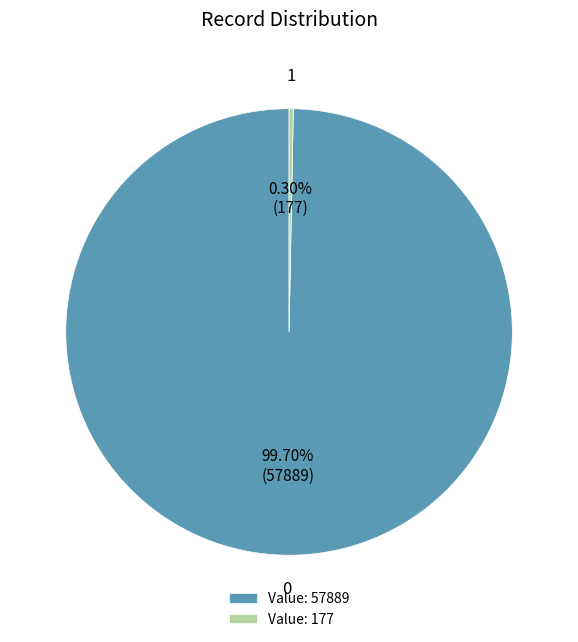

Between Value: 177 and Value: 57889, which is larger?

Value: 57889